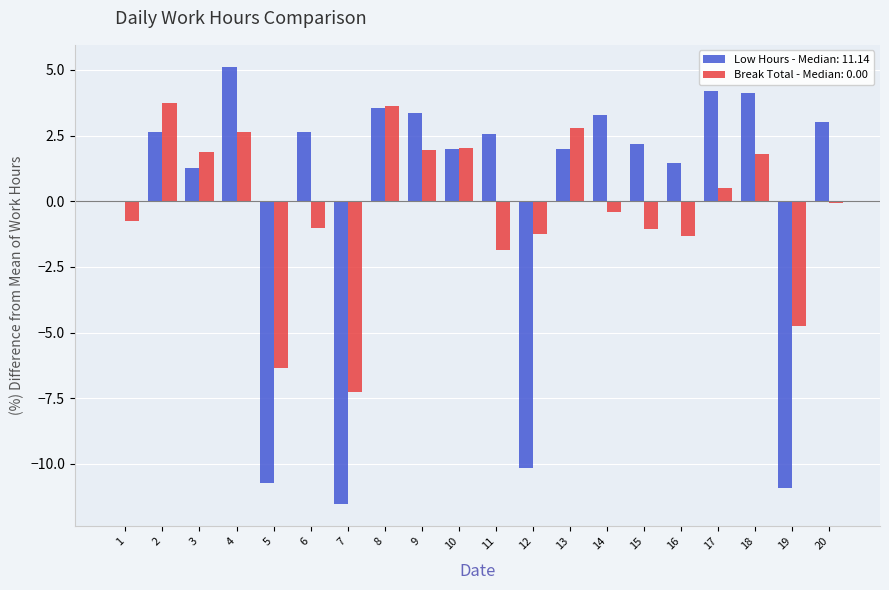

The value of Break Total - Median: 0.00 at 9 is 2.7. True or false?

False